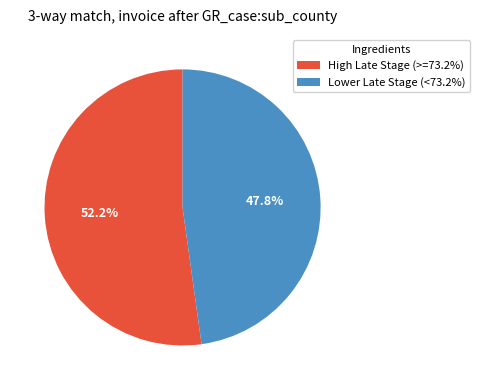

Is there a majority slice in this chart?

Yes